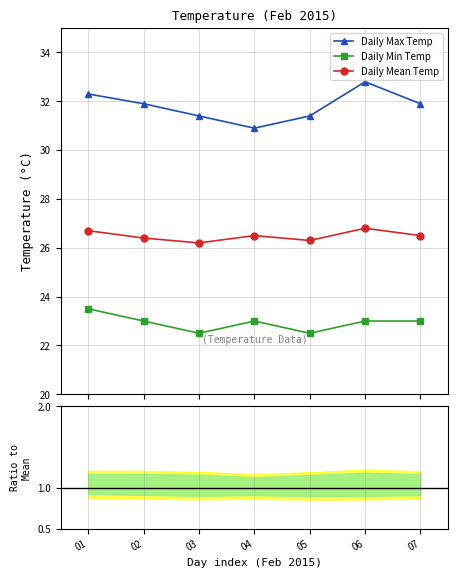

Count the number of data series in this chart.

3